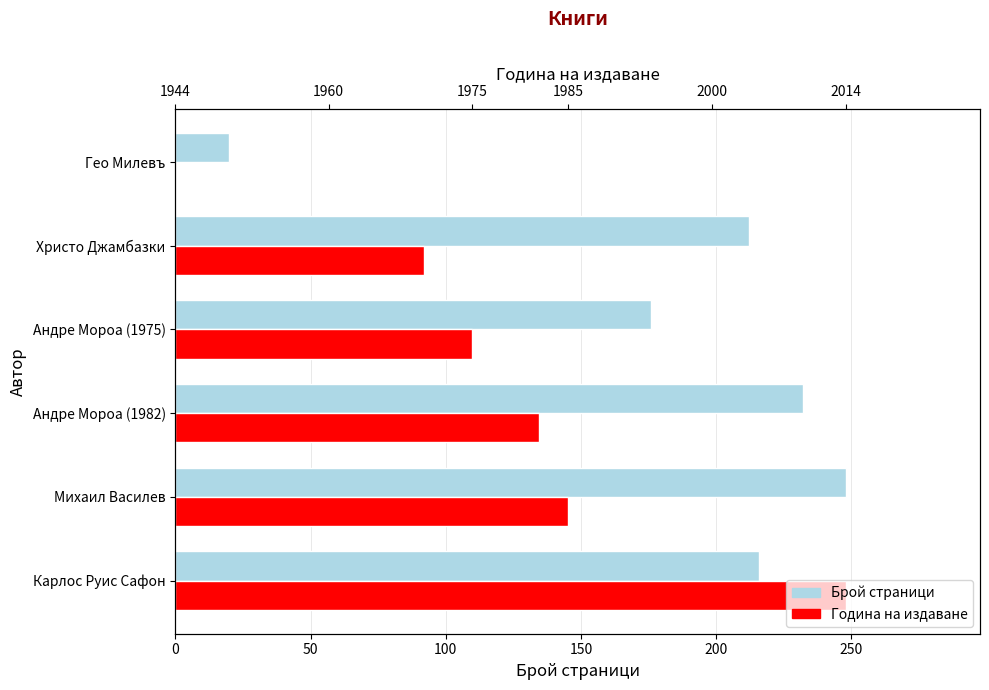

What is the spread (max minus min) of values at Гео Милевъ?

20.0